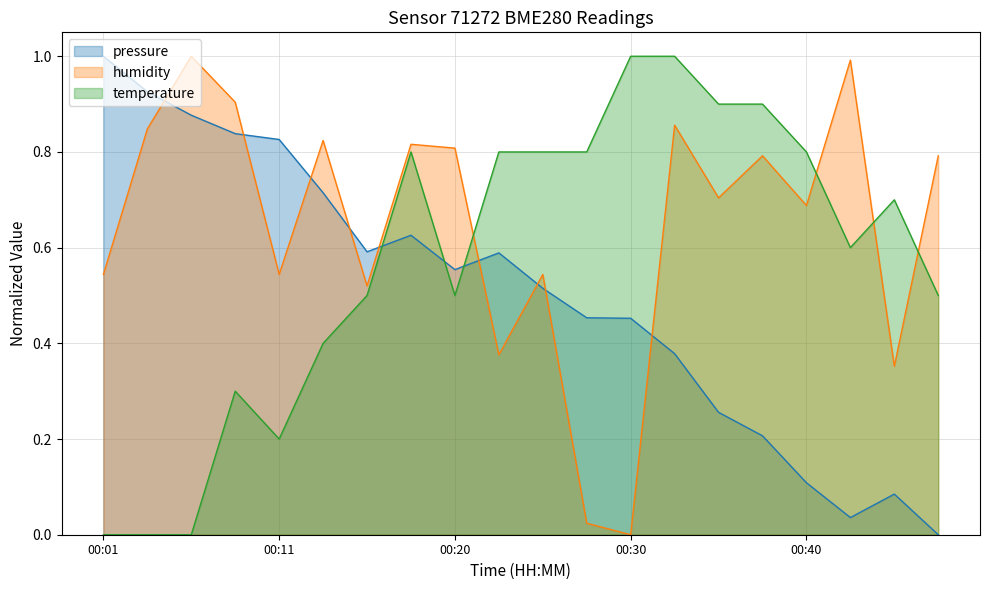

Where is temperature nearest to the value 0?

00:01